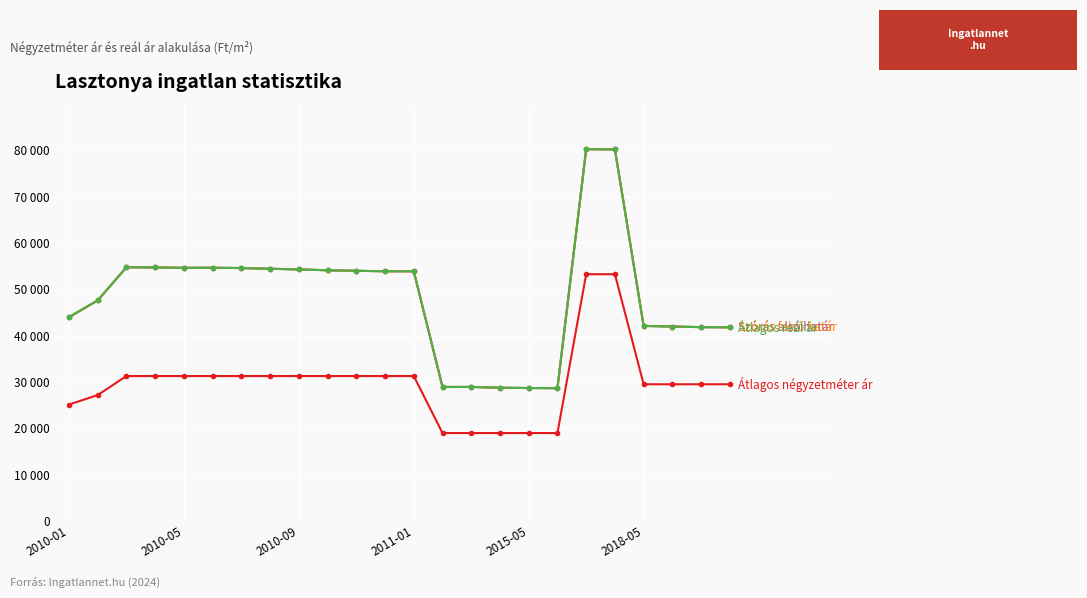

Does the chart have visible grid lines?

Yes